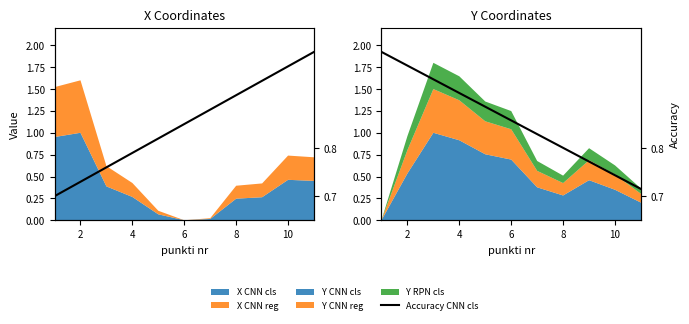

The chart shows a value of 0.2 at 4. True or false?

False